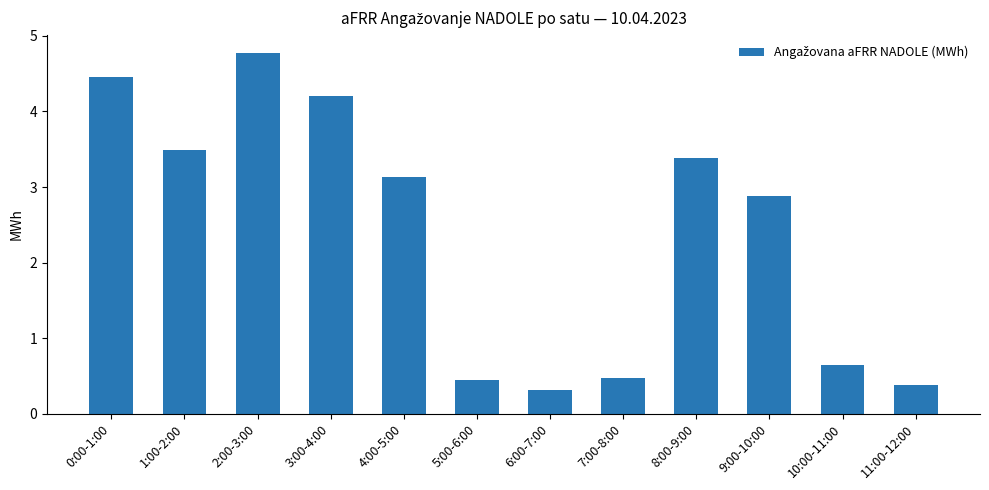

Which has a higher value, 0:00-1:00 or 9:00-10:00?

0:00-1:00